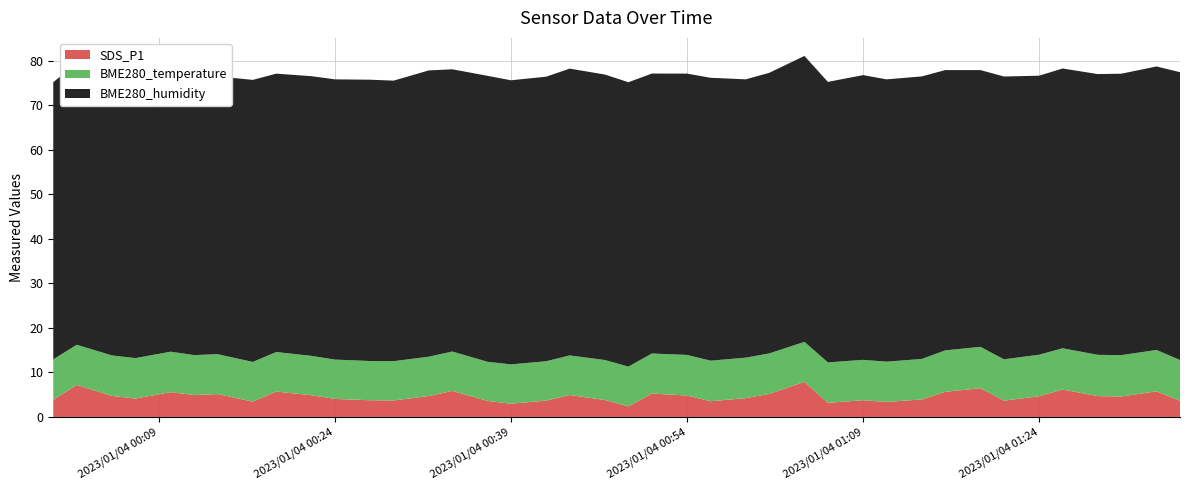

Reading left to right, extract all data points from this chart.

BME280_temperature: 9.1	9.0	9.1	9.1	9.1	9.0	9.0	8.9	8.9	8.8	8.8	8.8	8.8	8.8	8.8	8.8	8.8	8.8	8.9	9.0	8.9	9.0	9.1	9.1	9.1	9.1	9.0	9.1	9.1	9.0	9.1	9.3	9.3	9.3	9.3	9.3	9.3	9.3	9.3	9.2
BME280_humidity: 62.3	63.3	62.0	63.4	62.1	62.6	62.4	63.4	62.5	62.9	63.0	63.2	63.0	64.3	63.4	64.3	63.8	63.9	64.5	64.2	63.9	62.9	63.2	63.6	62.5	63.0	64.2	63.0	64.0	63.4	63.5	63.0	62.2	63.5	62.7	62.9	63.1	63.2	63.7	64.7
SDS_P1: 3.9	7.2	4.7	4.1	5.6	4.9	5.1	3.5	5.7	4.9	4.0	3.8	3.7	4.7	5.8	3.6	3.0	3.7	4.9	3.8	2.4	5.2	4.8	3.5	4.2	5.2	7.9	3.2	3.8	3.4	3.9	5.7	6.5	3.6	4.7	6.2	4.7	4.6	5.8	3.6